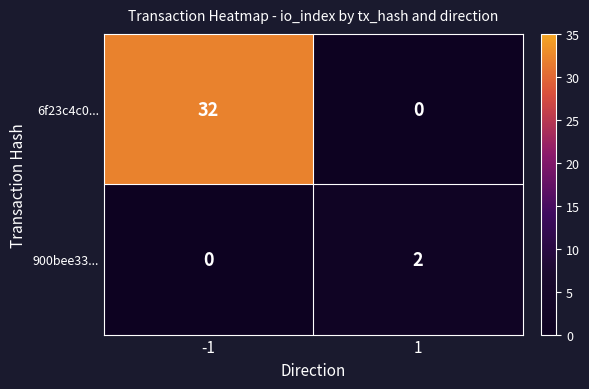

Count the number of data series in this chart.

2